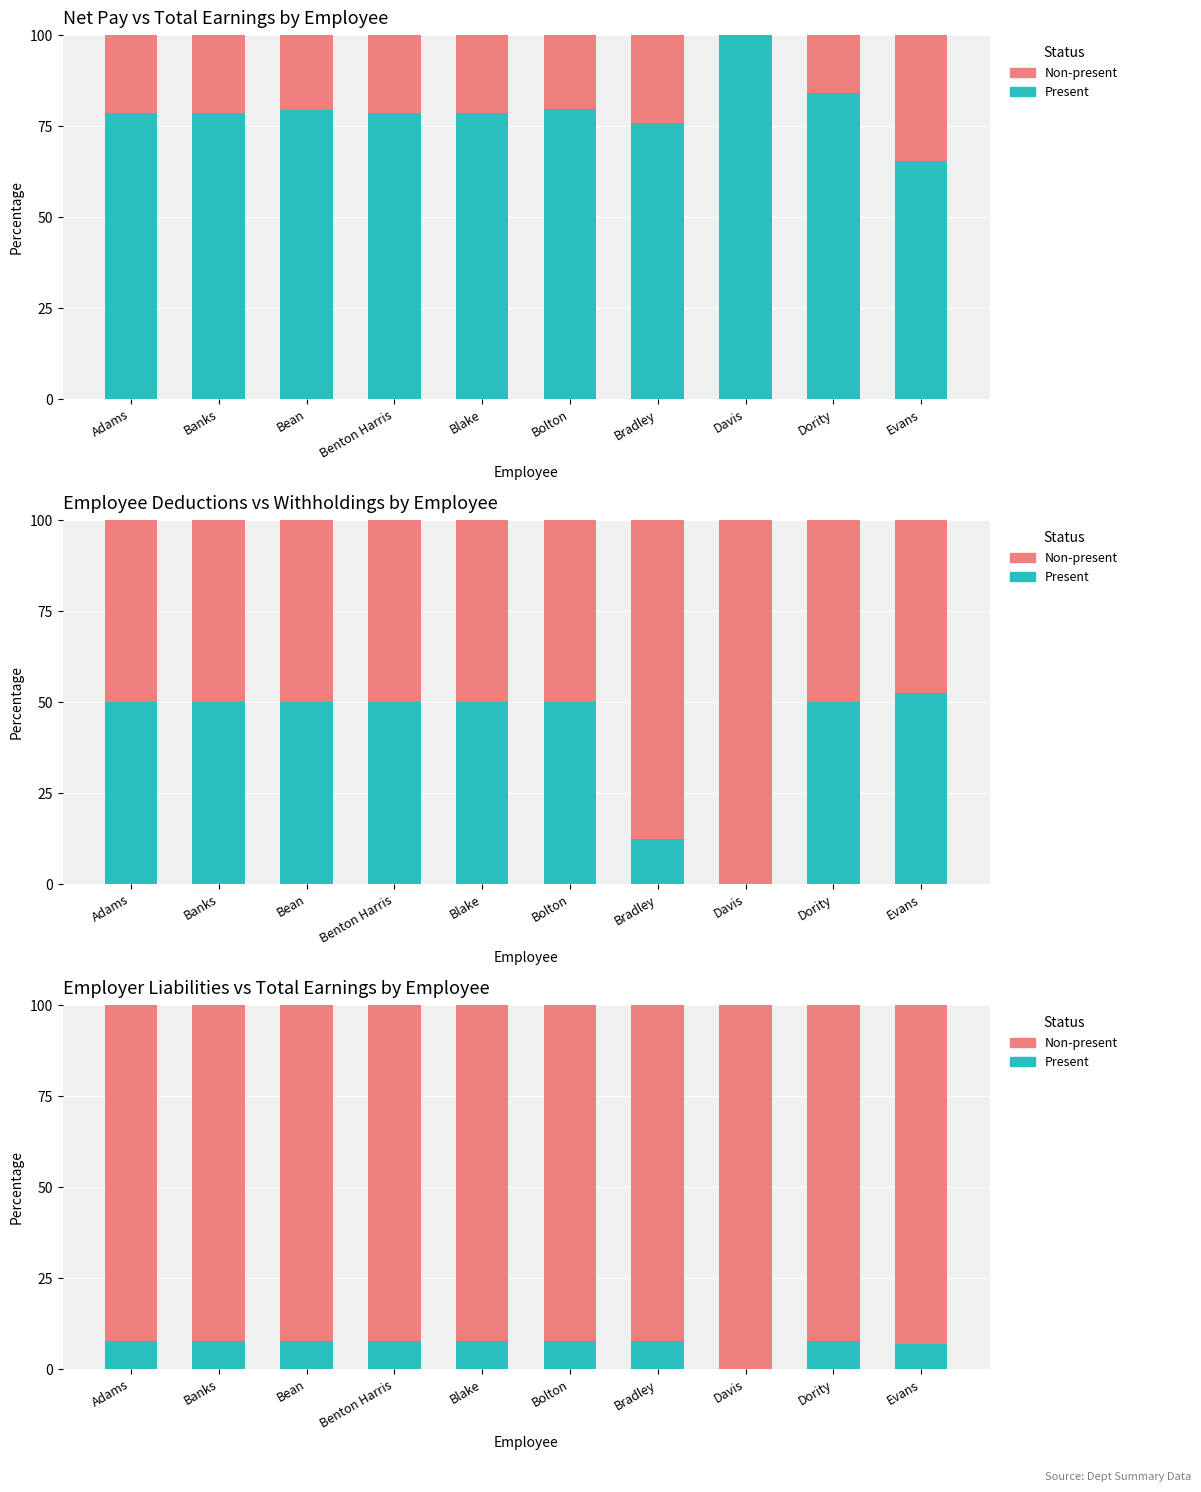

Between Bean and Davis, which series saw the biggest shift?

Non-present